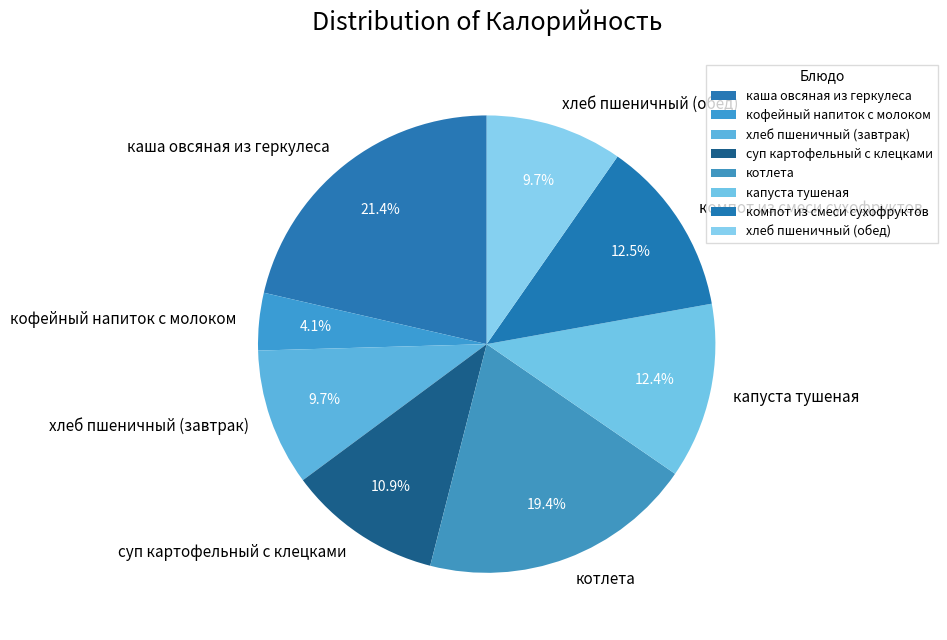

What is the ratio of the value at суп картофельный с клецками to the value at котлета?

0.6